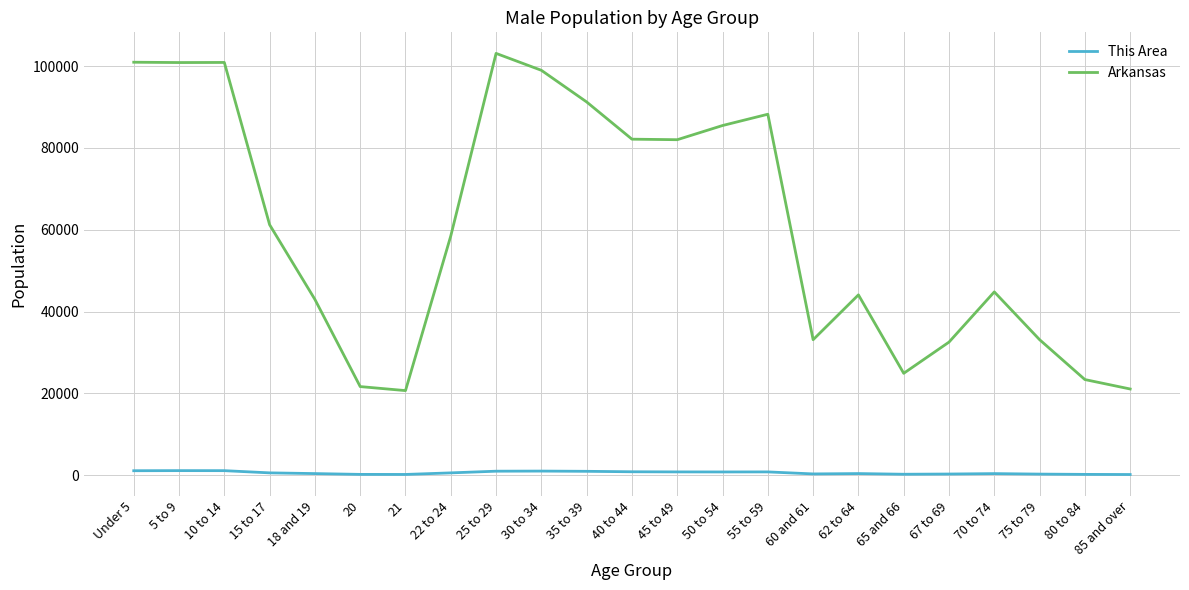

Rank the series at 25 to 29 from highest to lowest value.

Arkansas, This Area